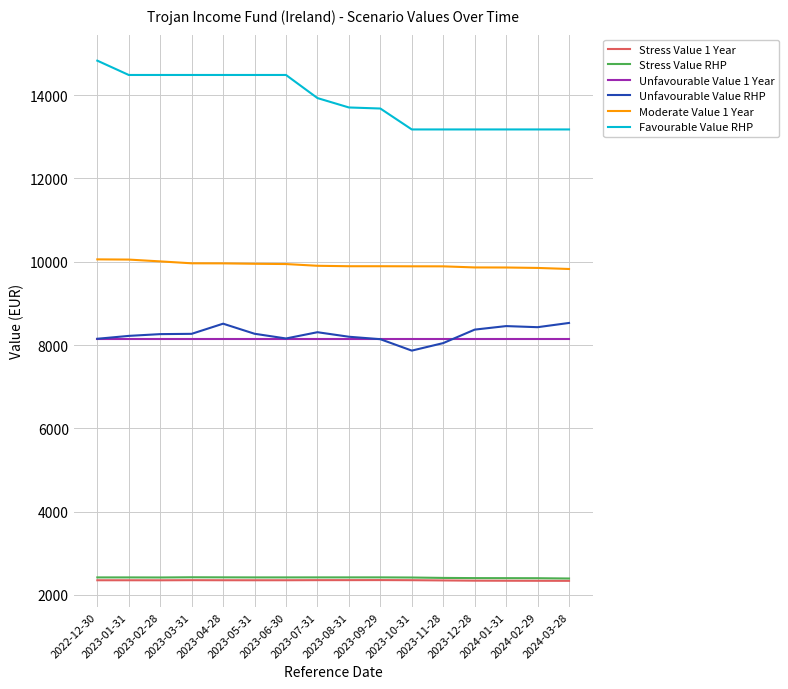

What is the difference between the maximum and minimum values in the Unfavourable Value RHP series?

664.4